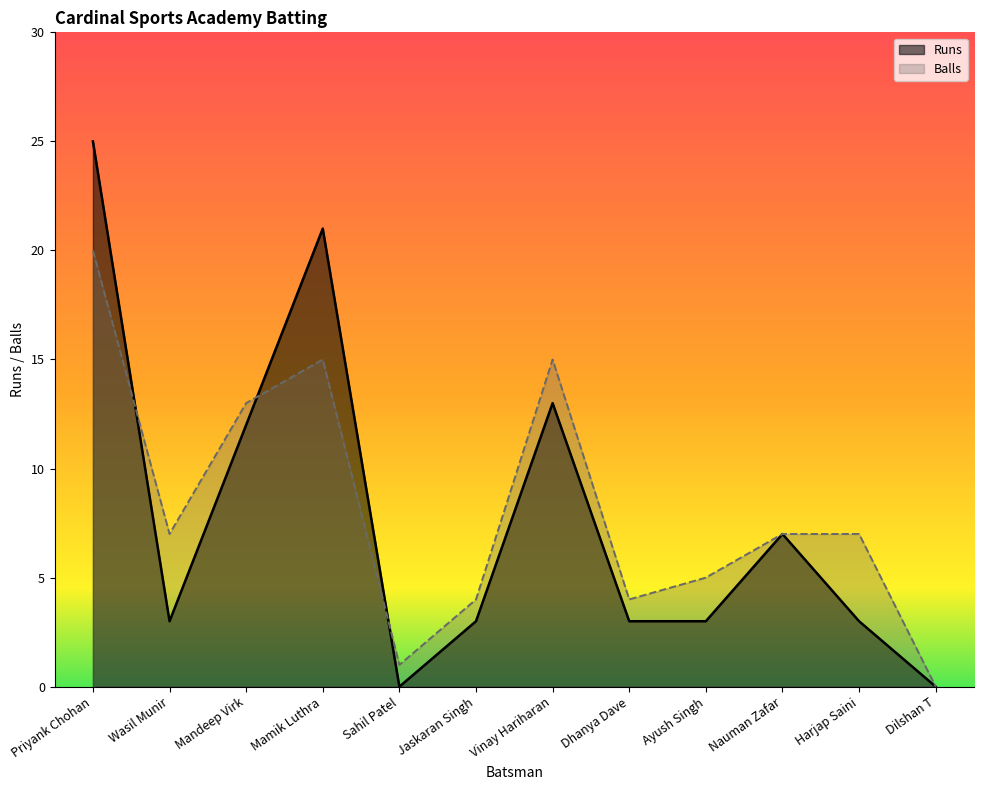

Which category has the lowest value in the Balls series?

Dilshan T